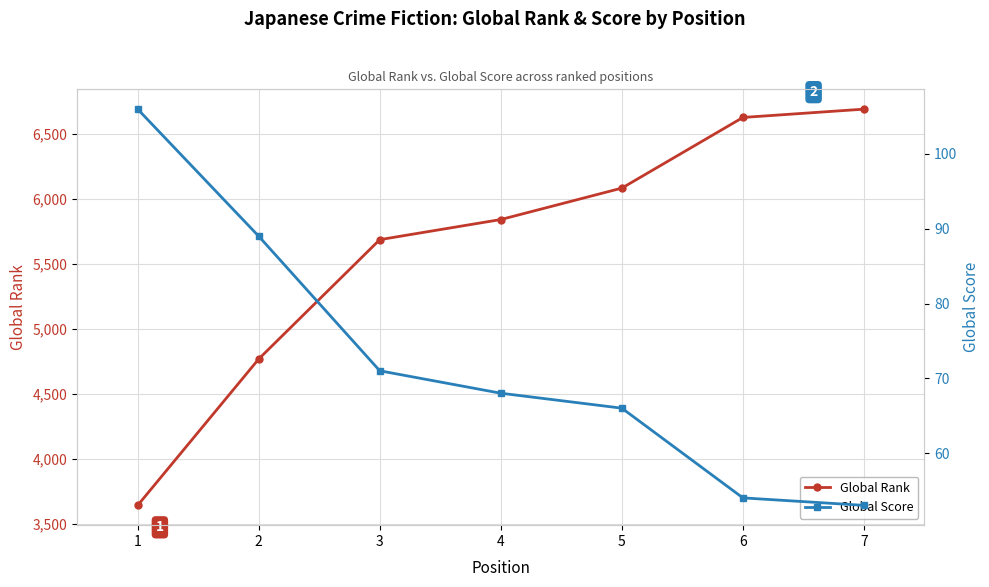

How many series are shown in this chart?

2